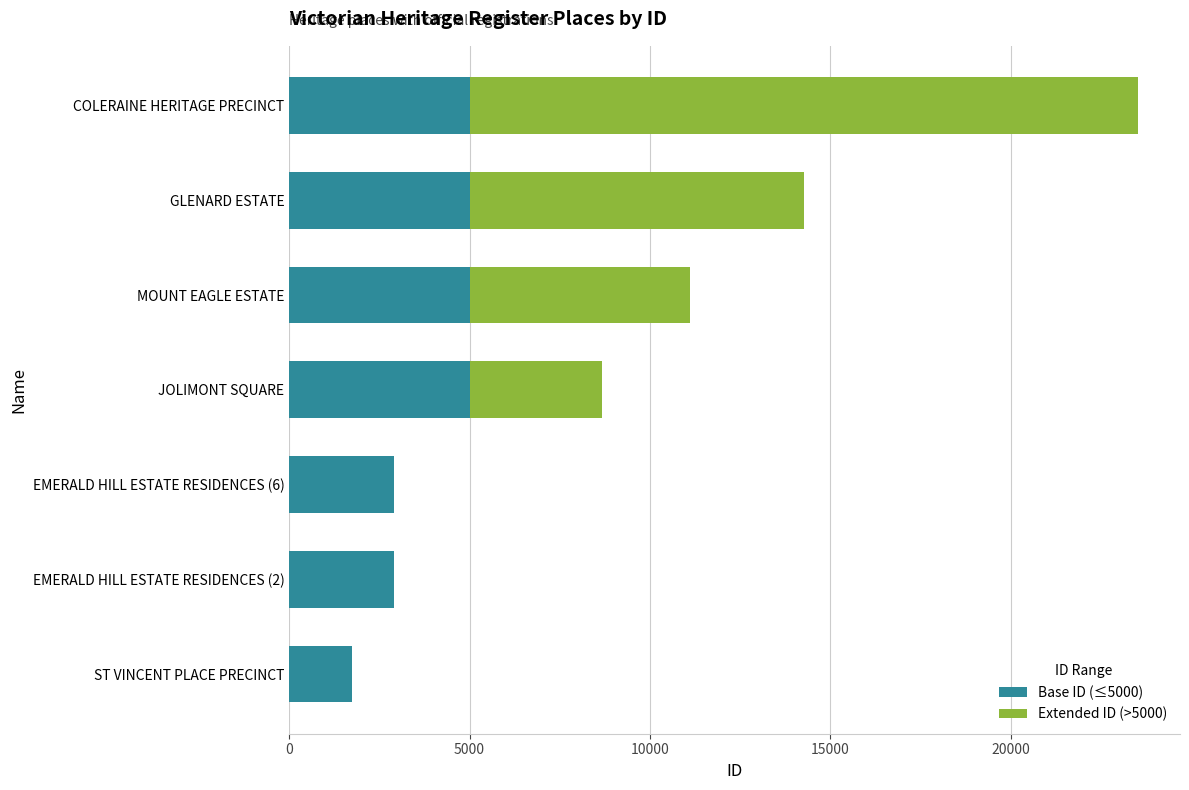

Is it true that Base ID (≤5000) equals 1789 at COLERAINE HERITAGE PRECINCT?

False